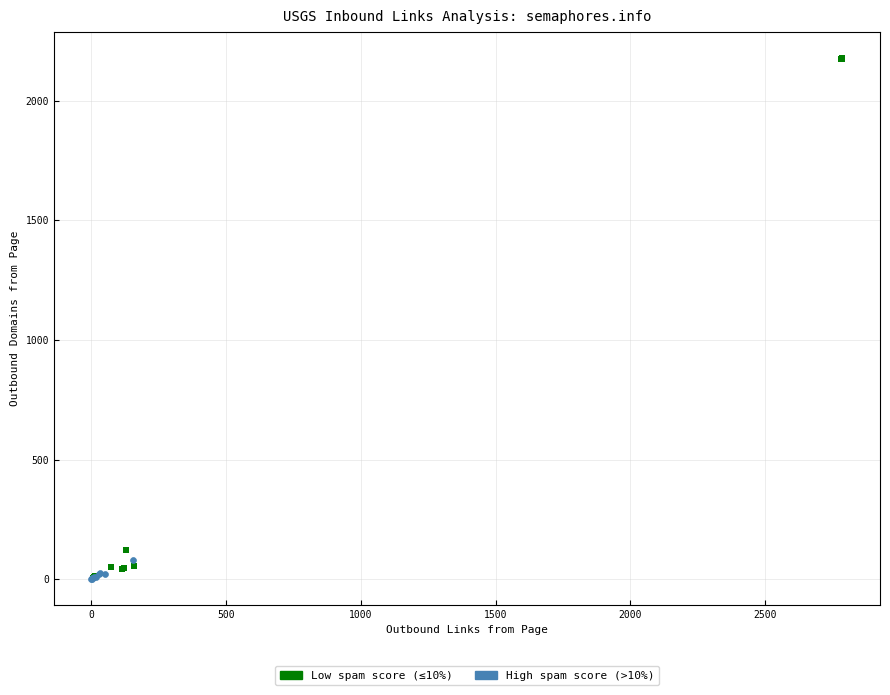

Which series contains the highest Y value?

Low spam score (≤10%)